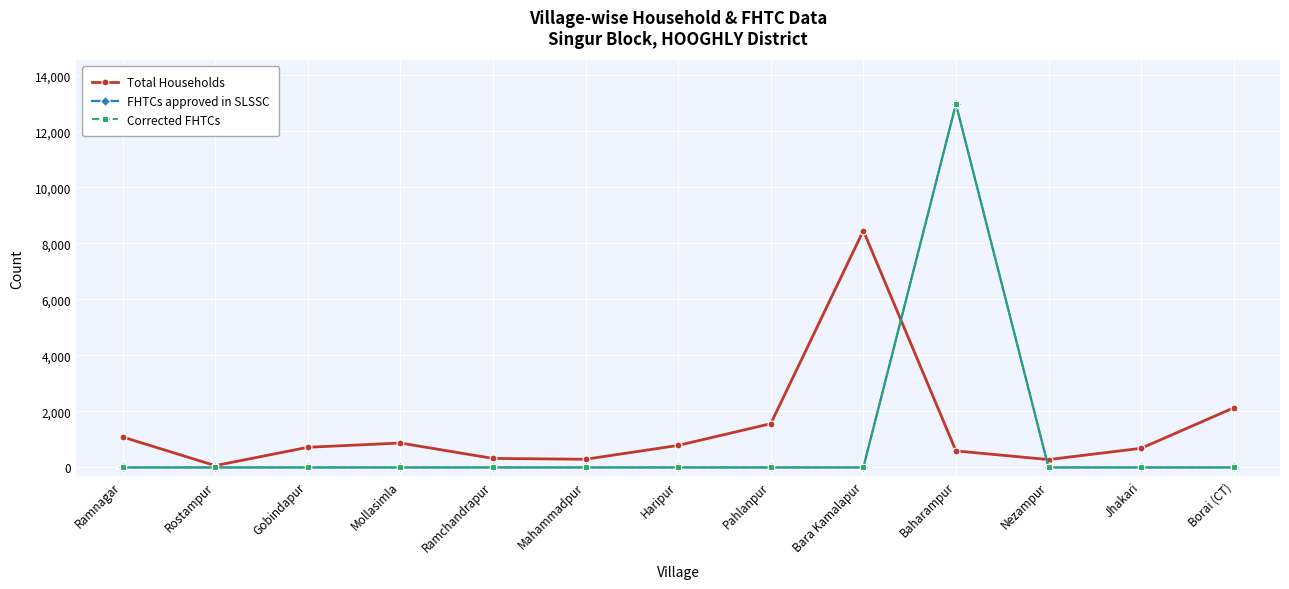

At which category does Total Households reach its first local peak?

Mollasimla